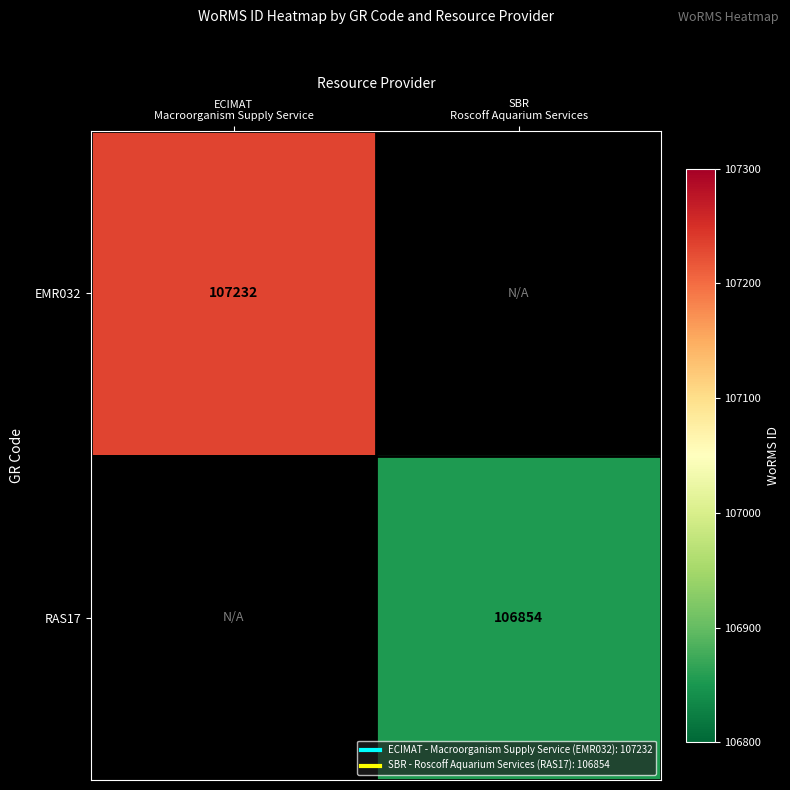

At which label is EMR032 closest to 107232?

ECIMAT Macroorganism Supply Service